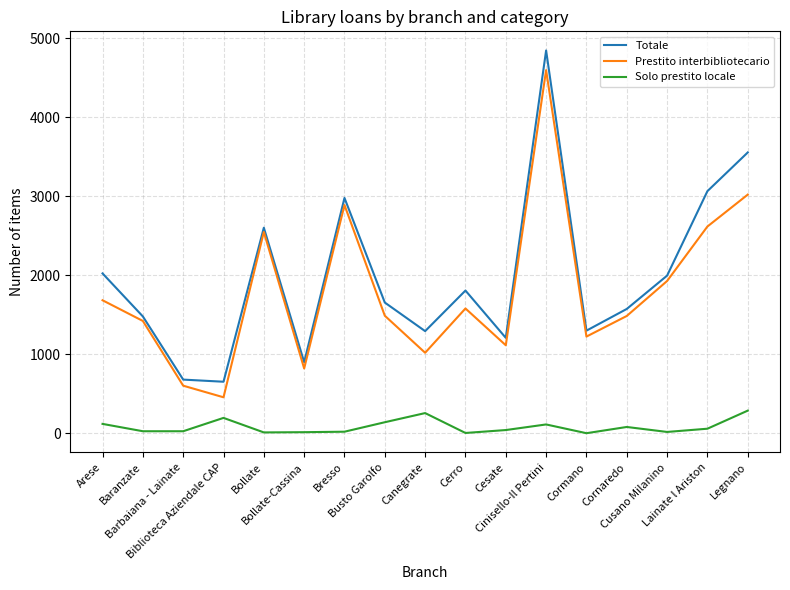

True or false: Prestito interbibliotecario and Solo prestito locale cross at least once.

False